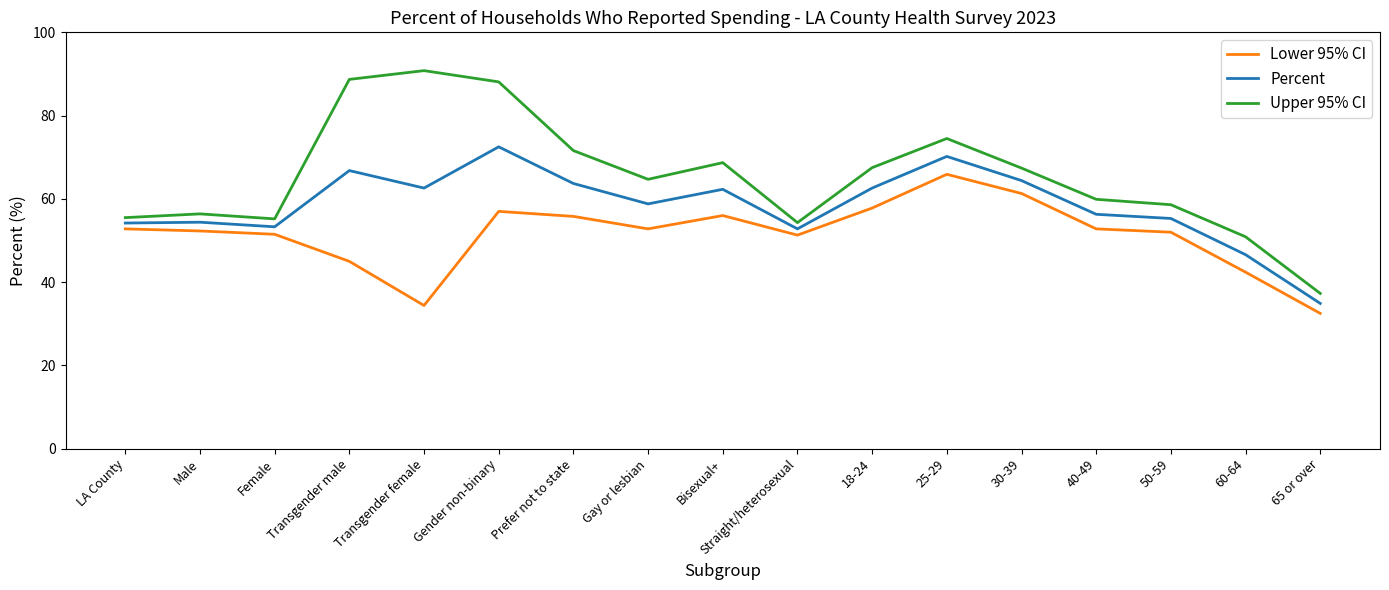

Rank the series by their average value, from lowest to highest.

Lower 95% CI, Percent, Upper 95% CI